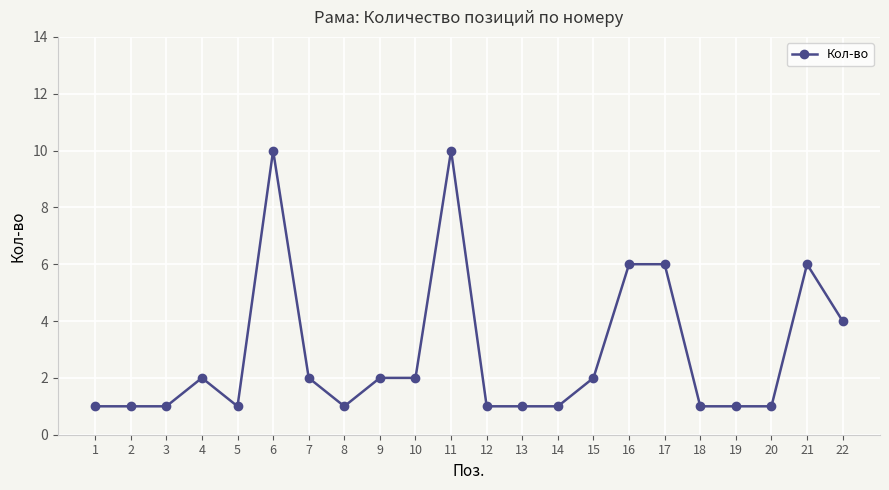

True or false: the data shows 6 at 17.

True